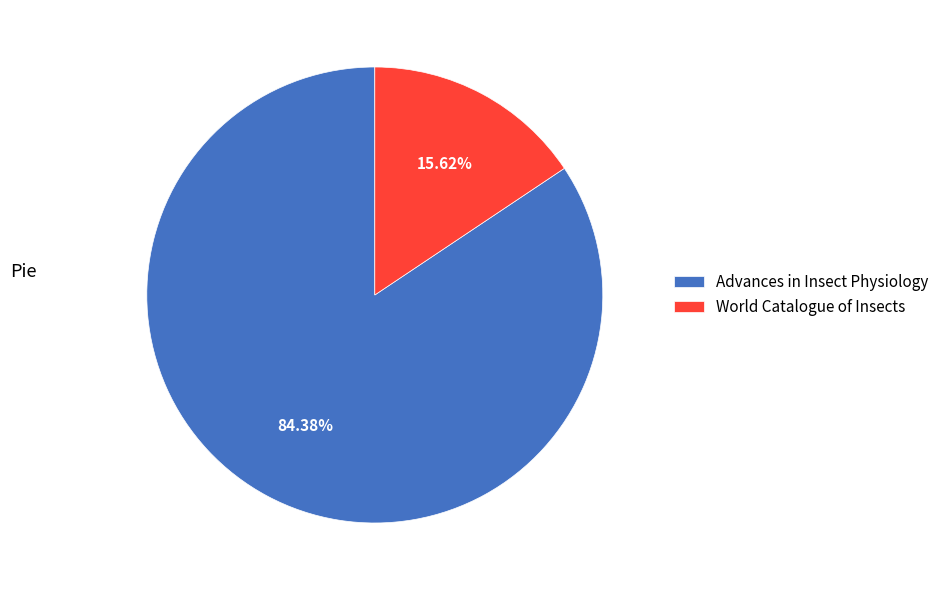

What is the largest slice in the pie chart?

Advances in Insect Physiology